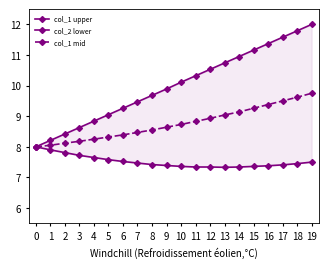

Is it true that col_1 upper equals 10.3 at 11?

True